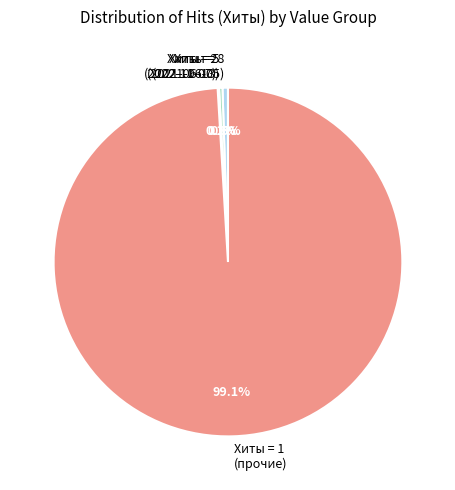

Is there any slice that represents more than half of the pie?

Yes